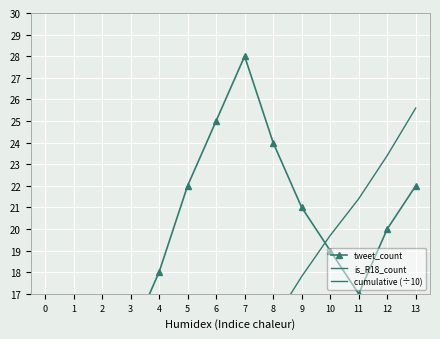

At which category is the sum across all series the highest?

13